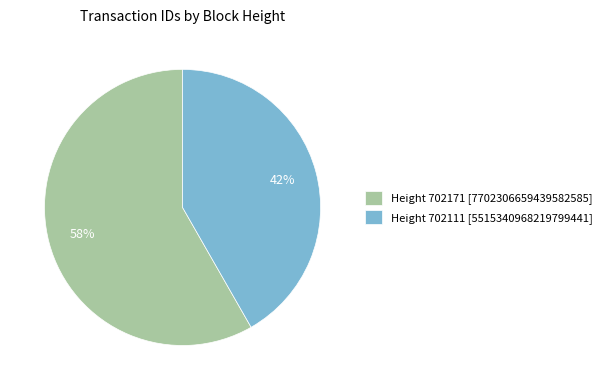

What percentage is the Height 702111 [5515340968219799441] slice, to the nearest percent?

42%